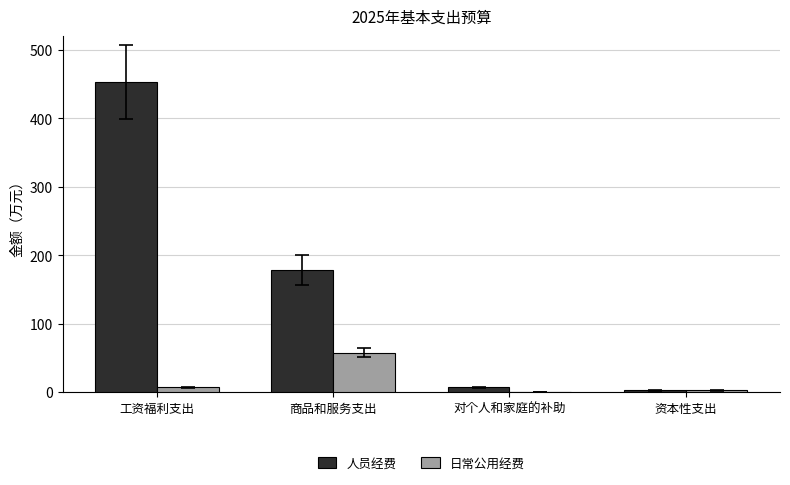

Which category has the highest value in the 日常公用经费 series?

商品和服务支出